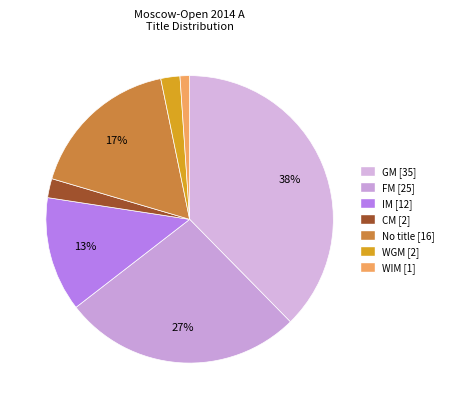

Count the number of slices in the pie.

7